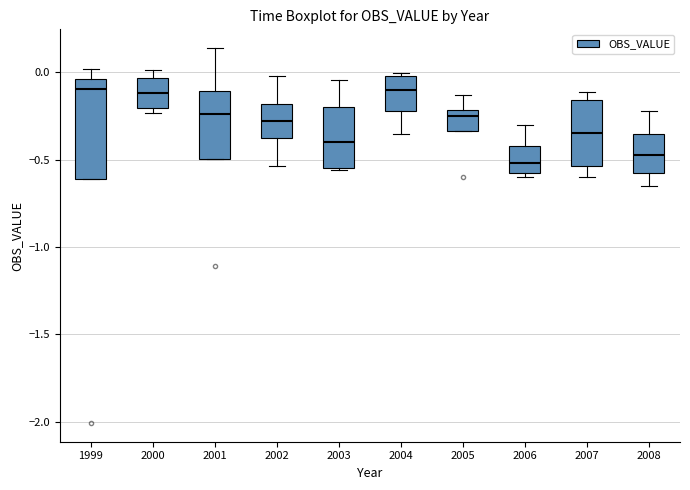

Which box is the tallest, from its lower edge to its upper edge?

1999